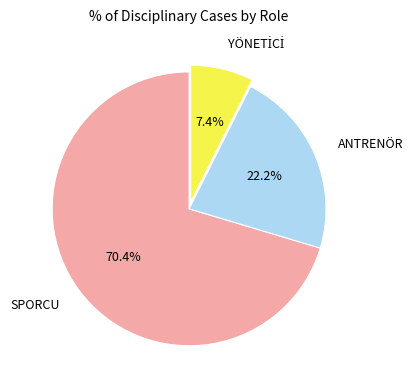

How much of the chart is everything except SPORCU?

29.6%